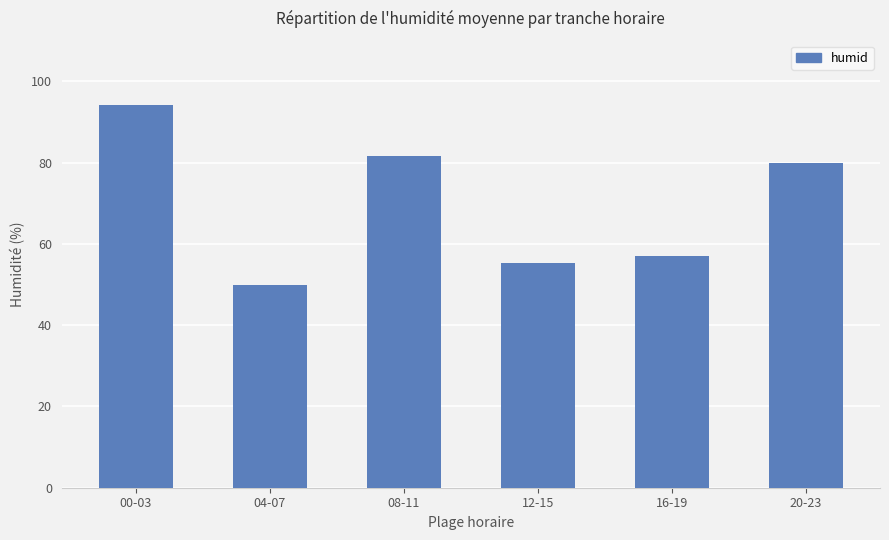

Reading left to right, what are all the values shown in this chart?

94.2	50.0	81.7	55.3	57.0	80.0